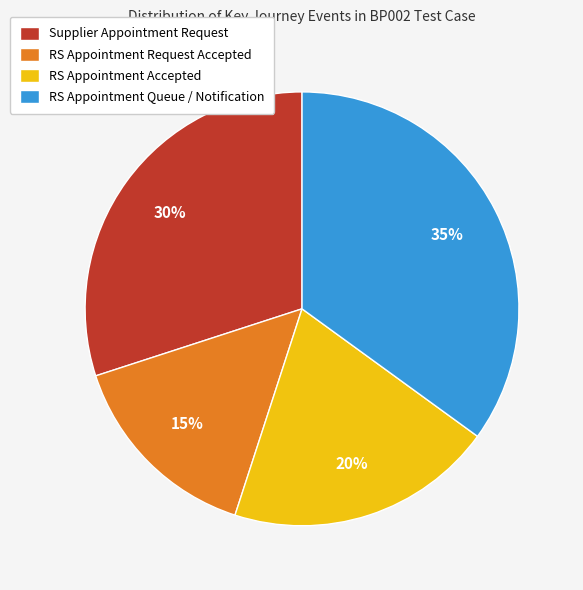

How many slices are in this pie chart?

4